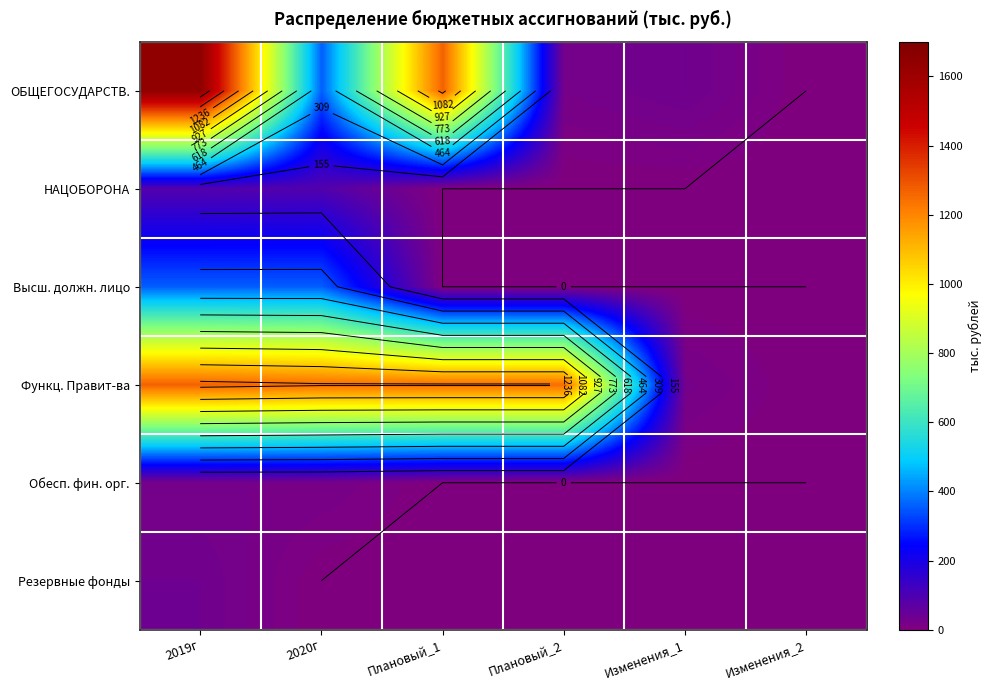

At which category is the sum across all series the highest?

2019г